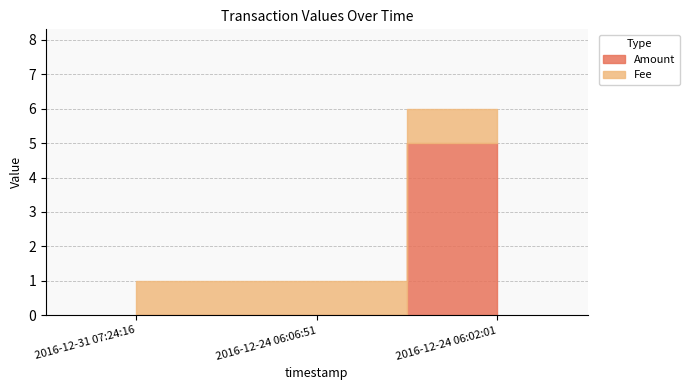

Rank the categories by Amount value from lowest to highest.

2016-12-31 07:24:16, 2016-12-24 06:06:51, 2016-12-24 06:02:01